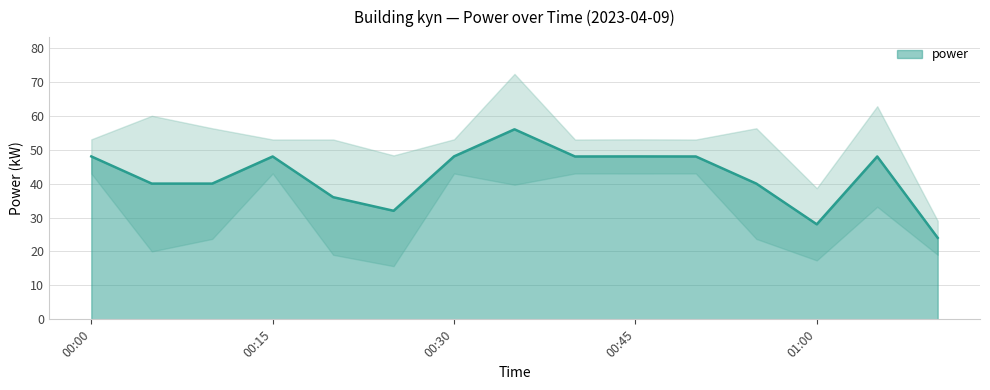

The power series shows 42.7 at 01:00. True or false?

False